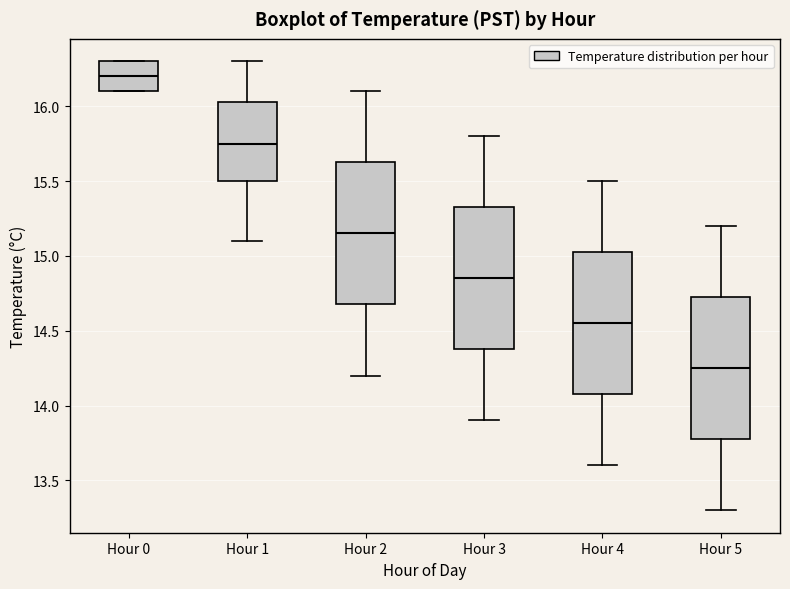

Where is the lower edge of the box for Hour 0 on the y-axis? The values are not printed on the chart, so give them approximately, as read against the axis.

16.10